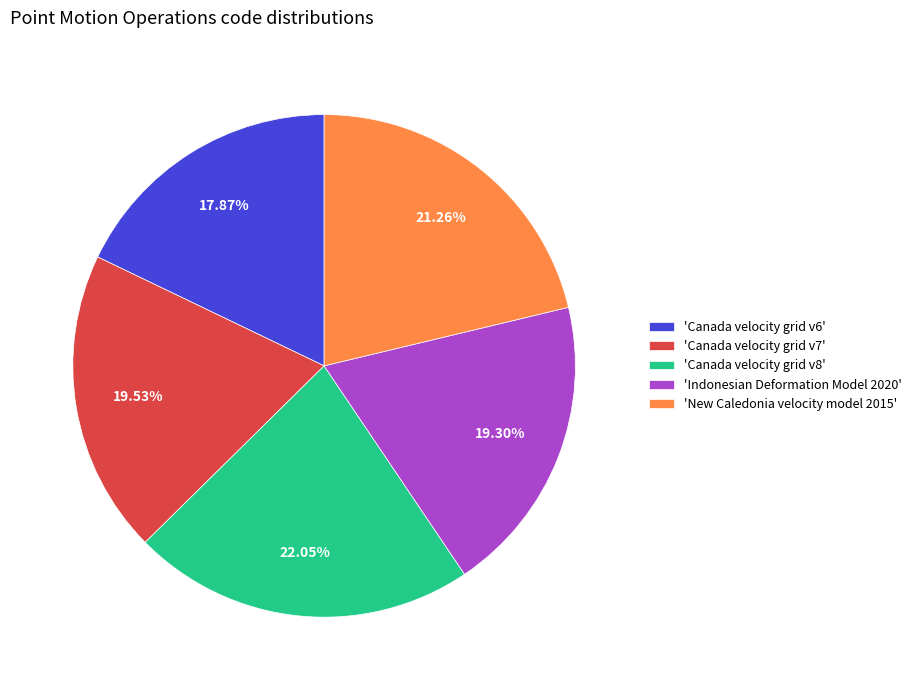

Which category has the smallest portion of the pie?

'Canada velocity grid v6'